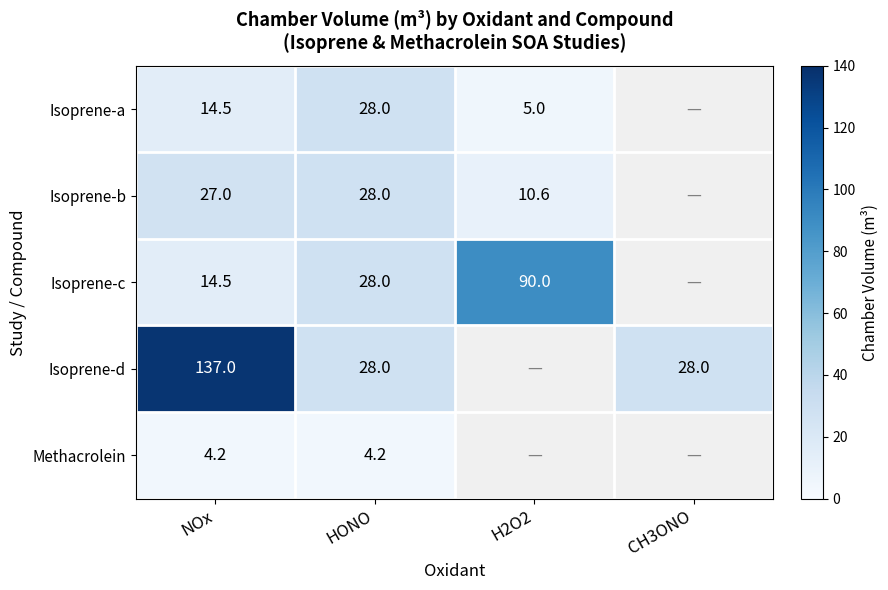

What is the spread (max minus min) of values at NOx?

132.8